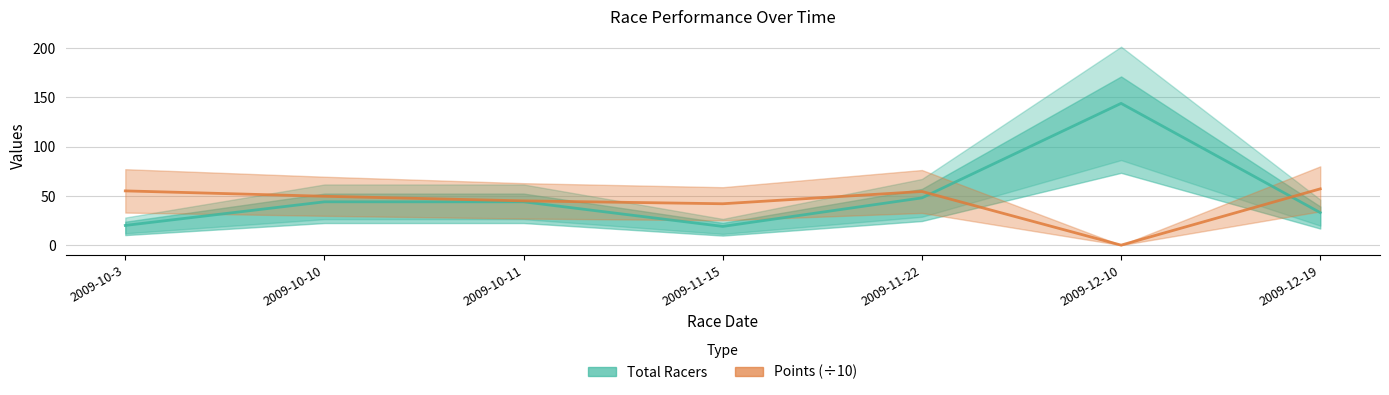

How many distinct data groups are displayed?

2